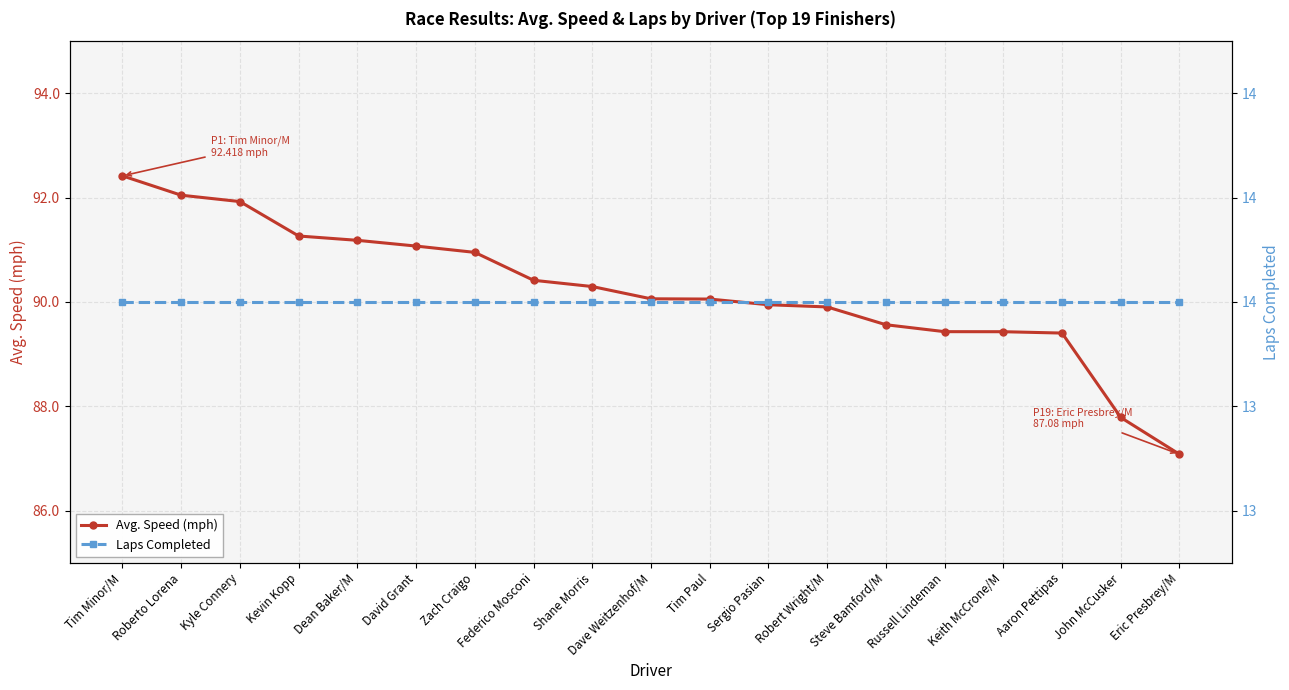

Which series changed the most between Dave Weitzenhof/M and Aaron Pettipas?

Avg. Speed (mph)